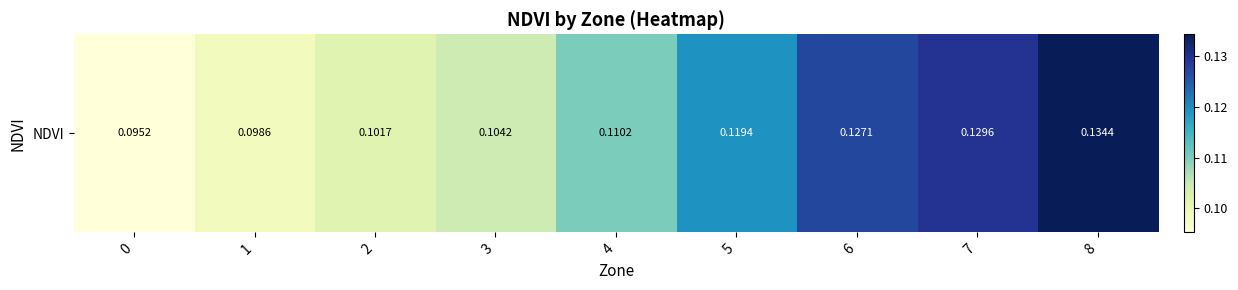

What is the average value?

0.1